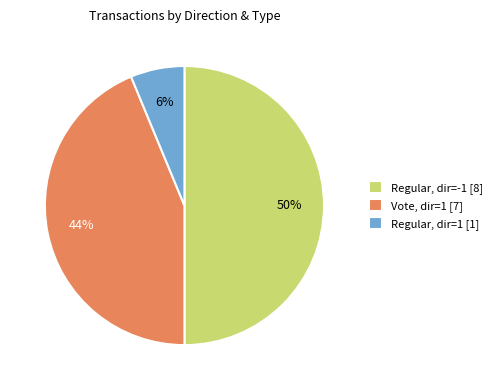

What is the largest slice in the pie chart?

Regular, dir=-1 [8]